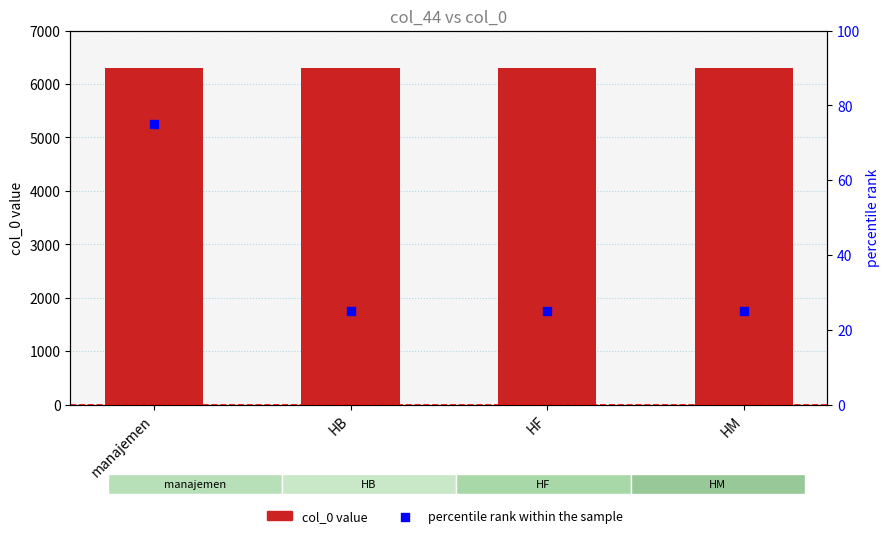

Which series reaches the minimum Y coordinate?

percentile rank within the sample